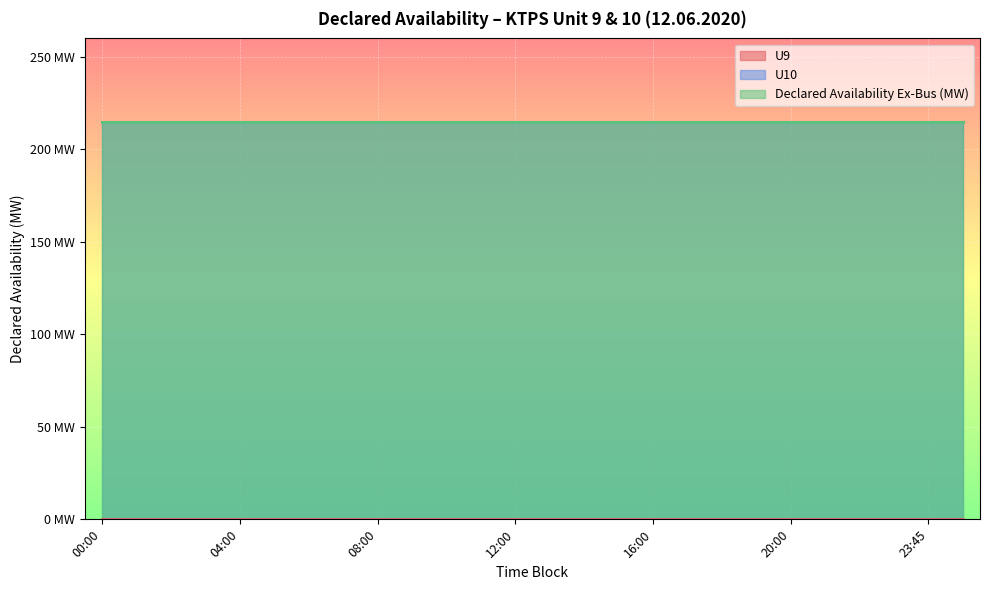

What is the total value across all series at 11:00?

430